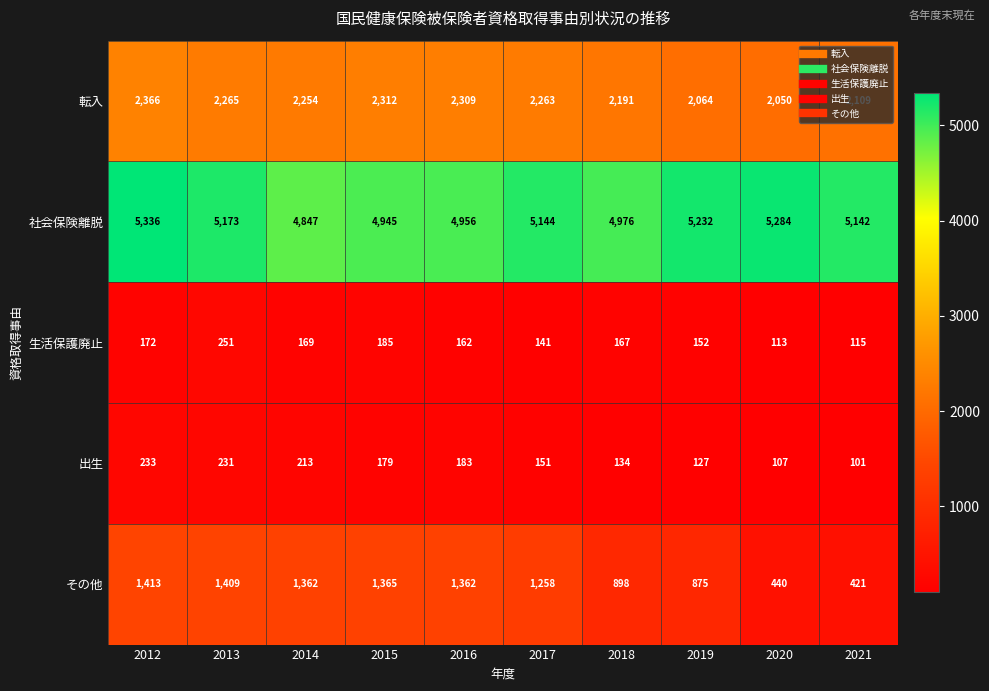

Which label corresponds to the largest value in the chart?

2012